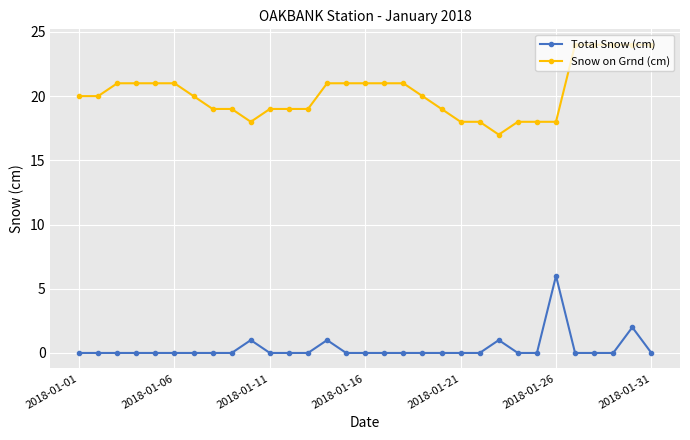

True or false: Snow on Grnd (cm) and Total Snow (cm) cross at least once.

False